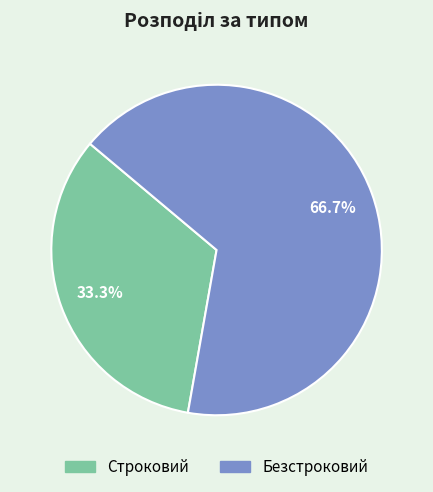

Count the number of slices in the pie.

2